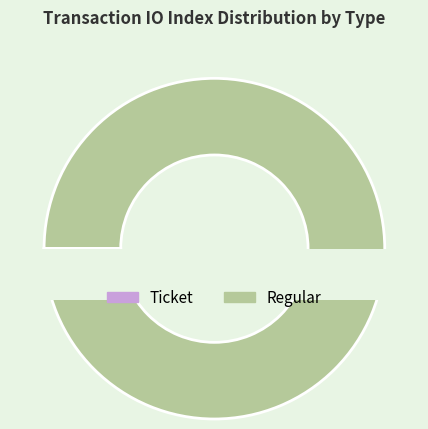

What is the smallest slice in the pie chart?

Ticket